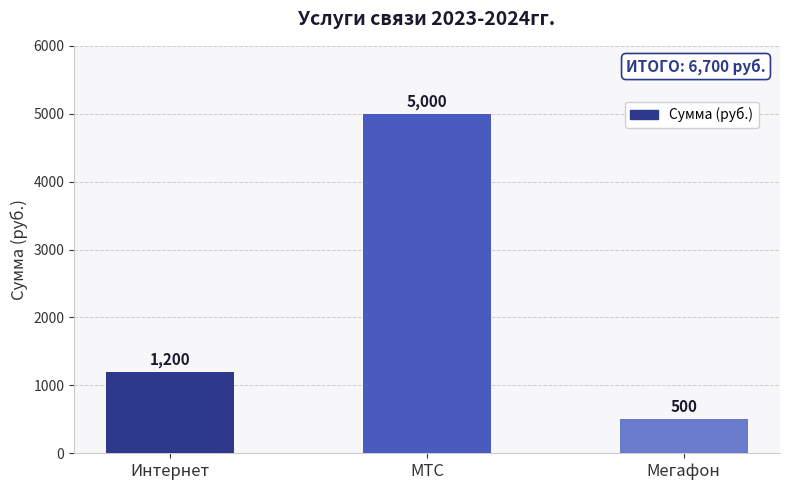

How many data points are less than 1200?

1